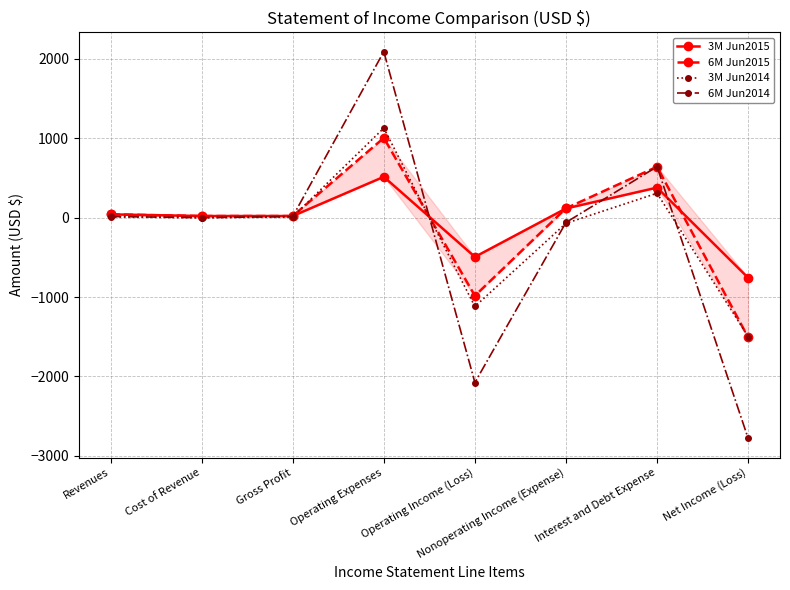

Which series ends up on top after the final intersection of 6M Jun2015 and 6M Jun2014?

6M Jun2015